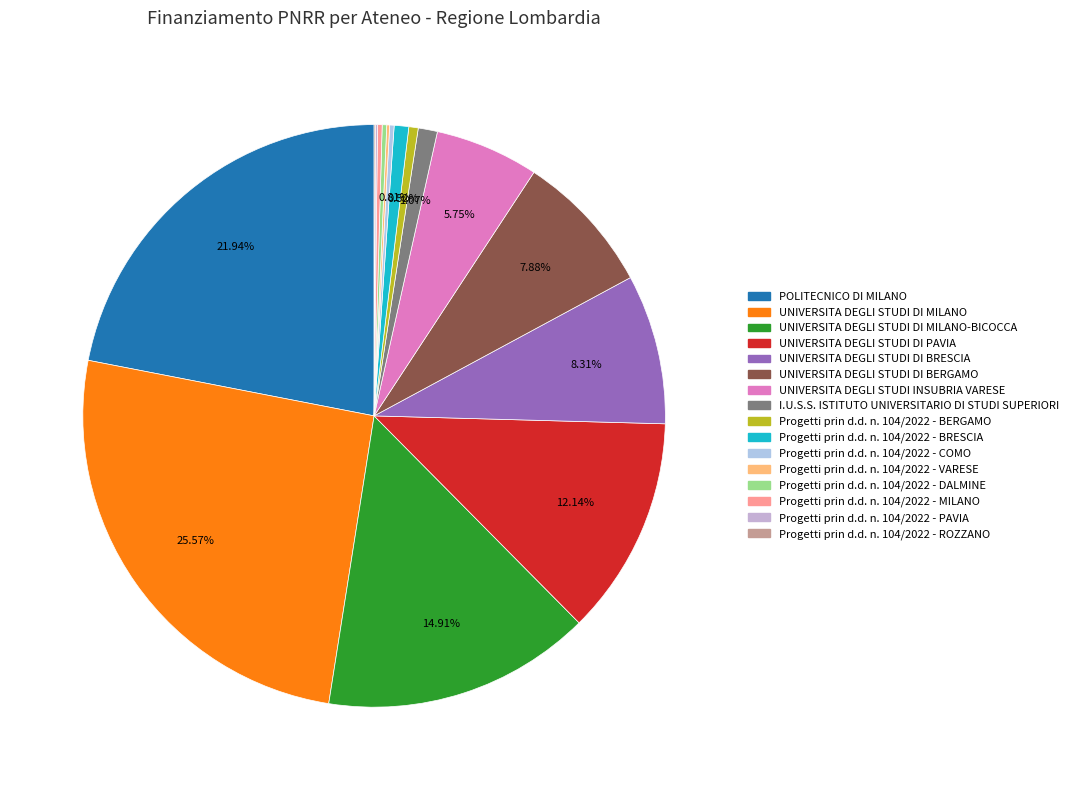

To the nearest percent, what is the average slice percentage?

6%